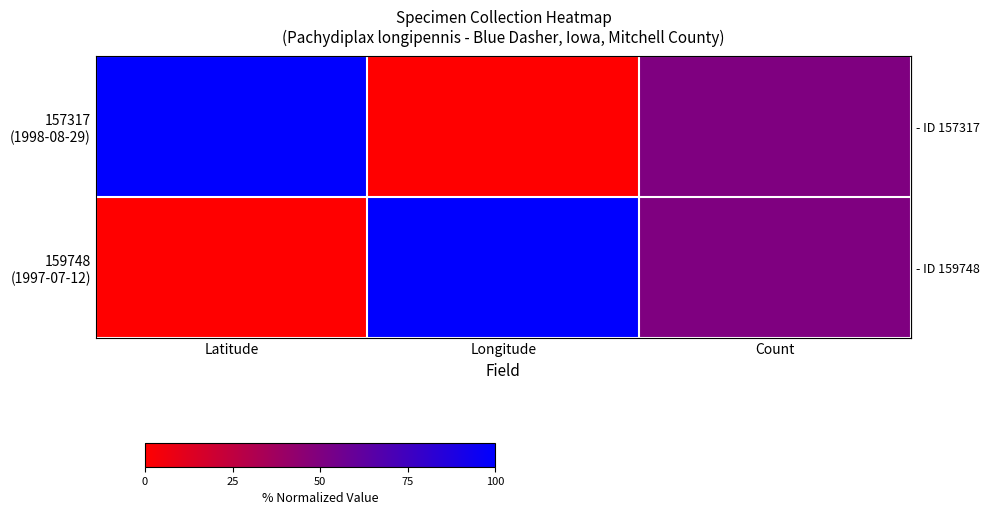

Count the number of categories in the chart.

3